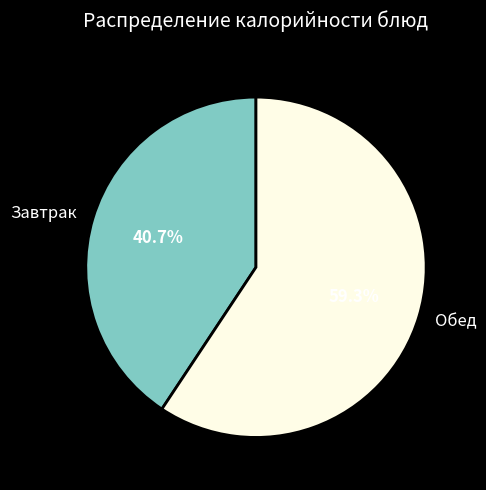

Between Обед and Завтрак, which is larger?

Обед